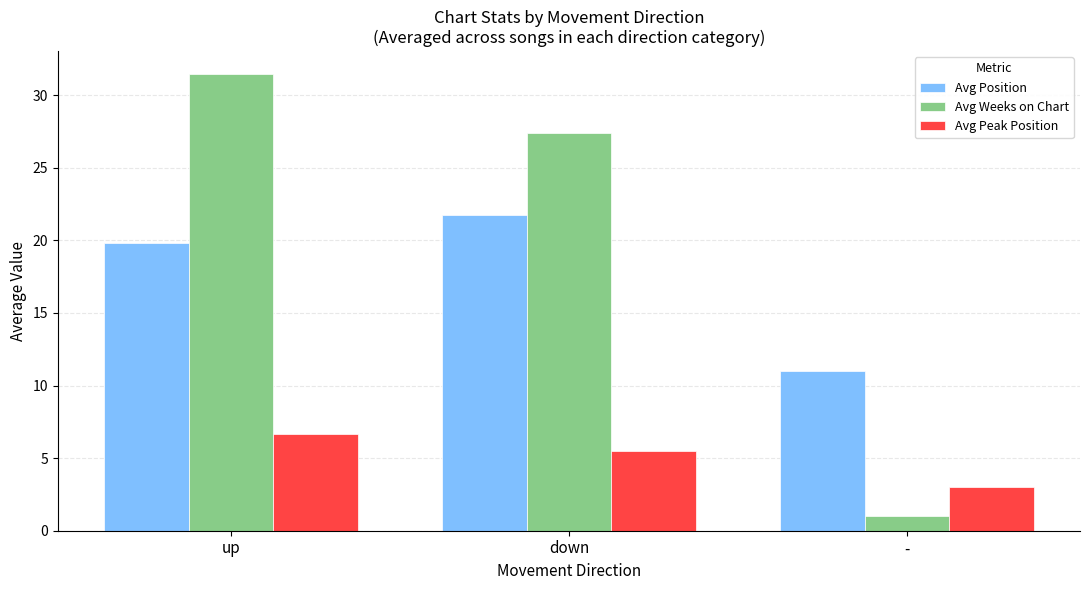

Which label corresponds to the largest value in the chart?

up